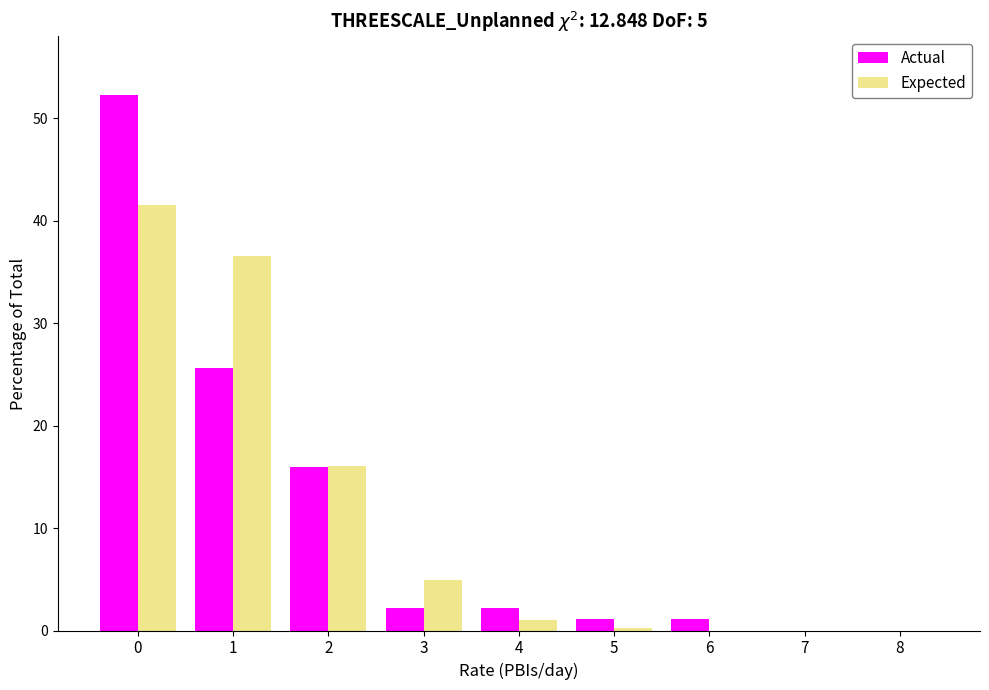

At which label is Actual closest to 26?

1